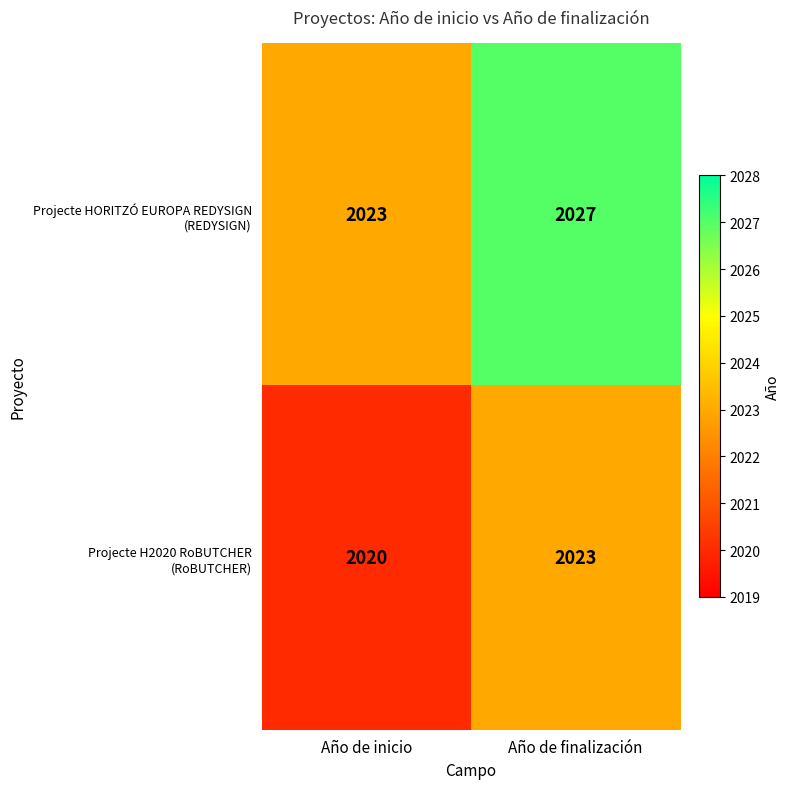

What is the difference between the highest and lowest values at Año de inicio?

3